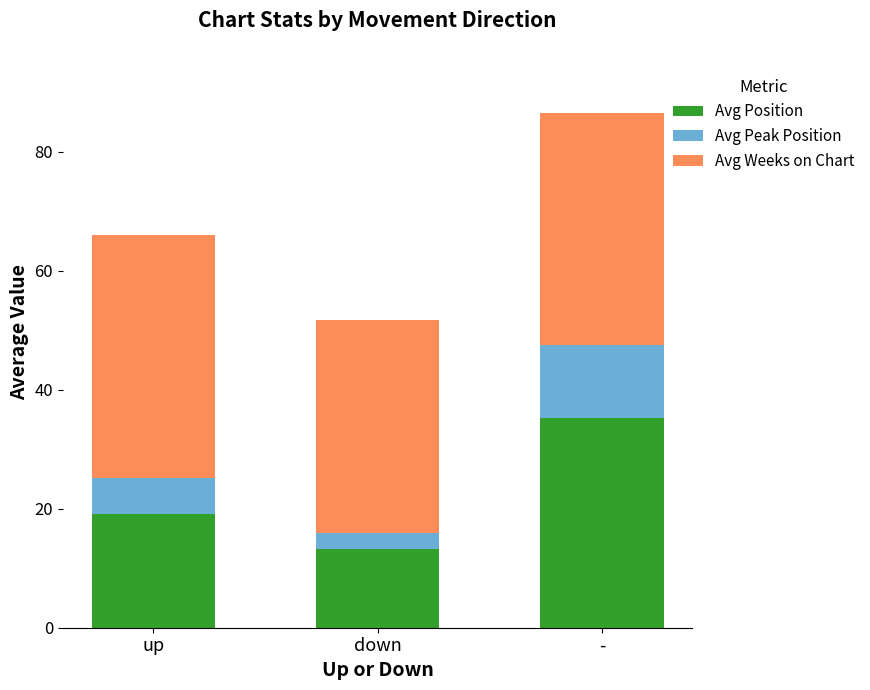

The value of Avg Position at - is 48.5. True or false?

False